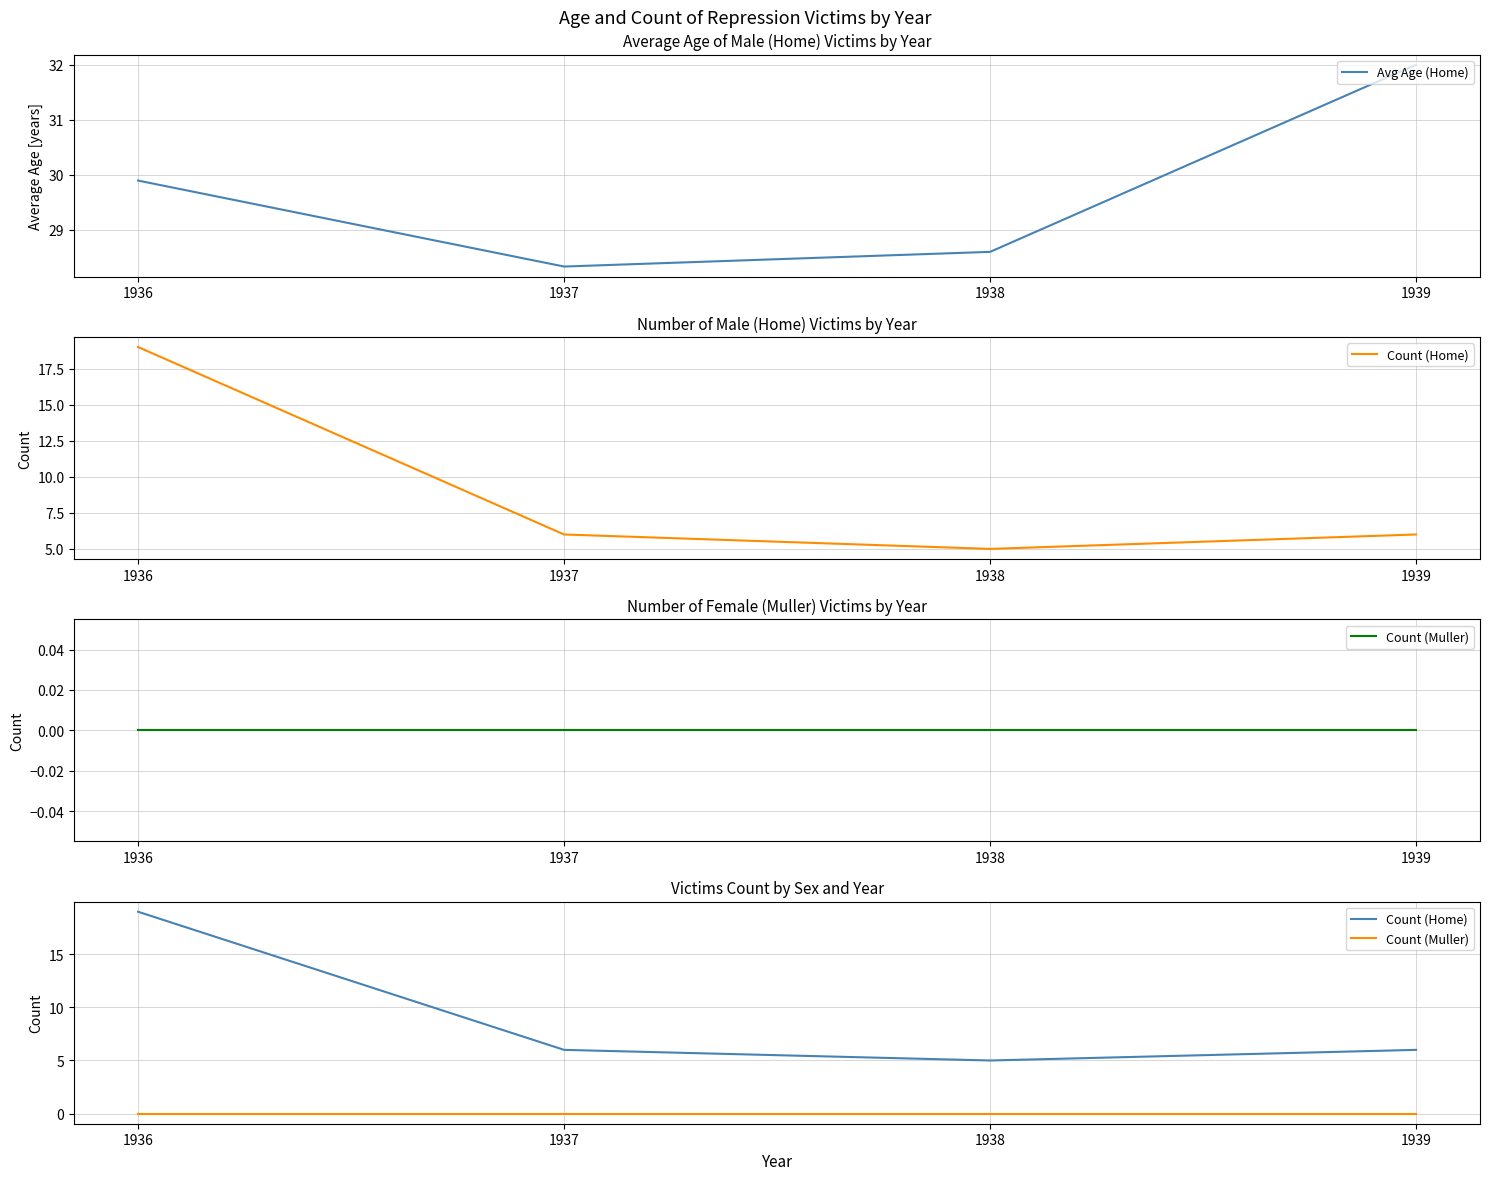

At which label is Count (Home) closest to 12?

1937